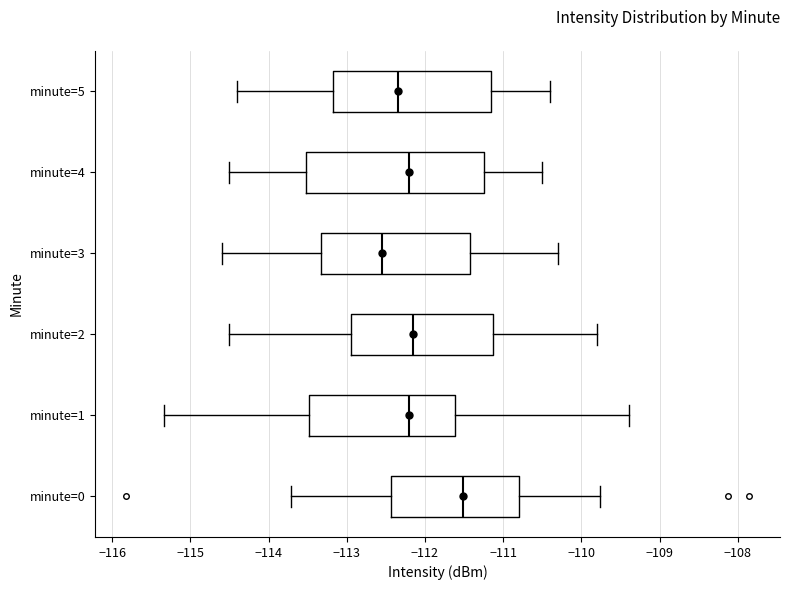

Reading bottom to top, read every box against the x-axis: the position of its median line, the range the box covers, and the ends of its whiskers. The values are not printed on the chart, so give them approximately, as read against the axis.

minute=0: median -111.5, box -112.4 to -110.8, whiskers -113.7 to -109.8
minute=1: median -112.2, box -113.5 to -111.6, whiskers -115.3 to -109.4
minute=2: median -112.1, box -112.9 to -111.1, whiskers -114.5 to -109.8
minute=3: median -112.5, box -113.3 to -111.4, whiskers -114.6 to -110.3
minute=4: median -112.2, box -113.5 to -111.2, whiskers -114.5 to -110.5
minute=5: median -112.3, box -113.2 to -111.1, whiskers -114.4 to -110.4